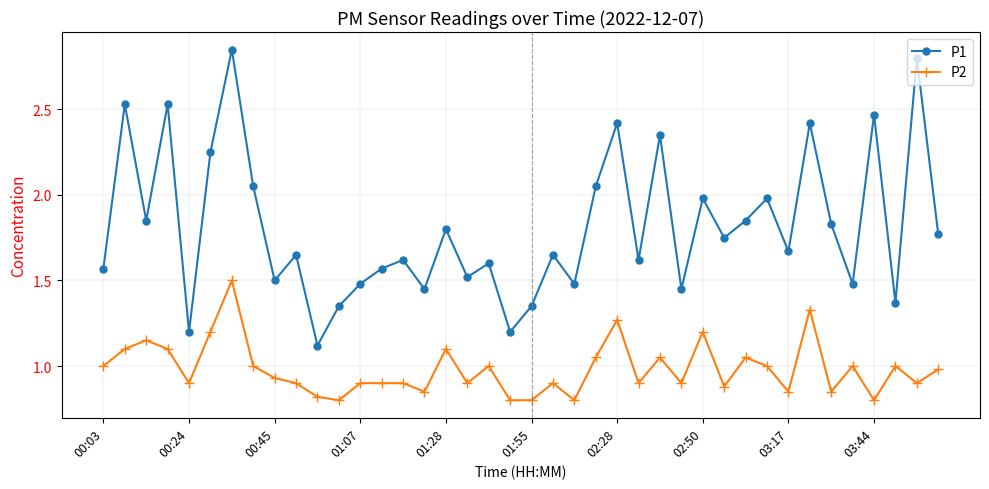

True or false: P2 has more than 1 points higher than both neighbors.

True